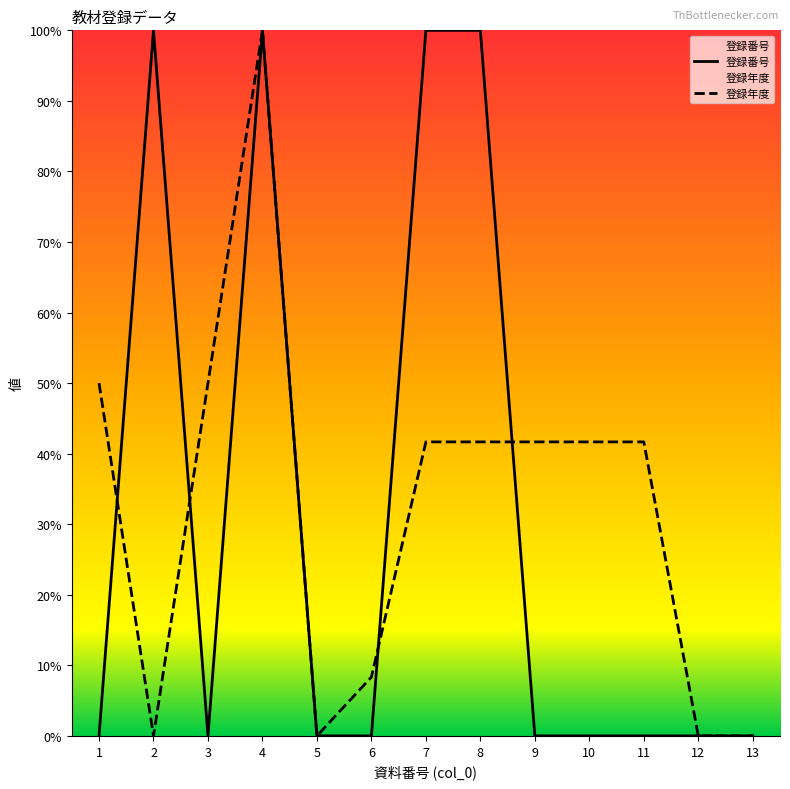

True or false: 登録年度 has a value of 74.3 at 8.

False